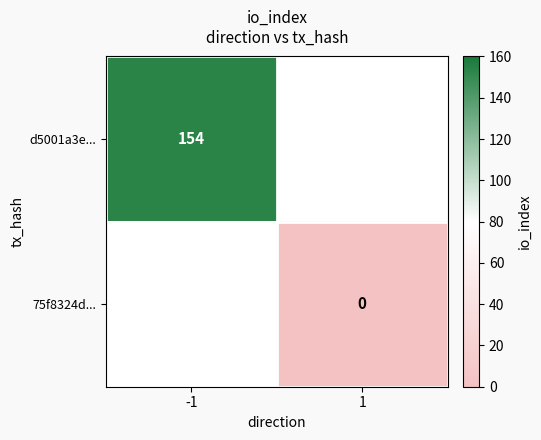

Is it true that d5001a3e... equals 154 at -1?

True